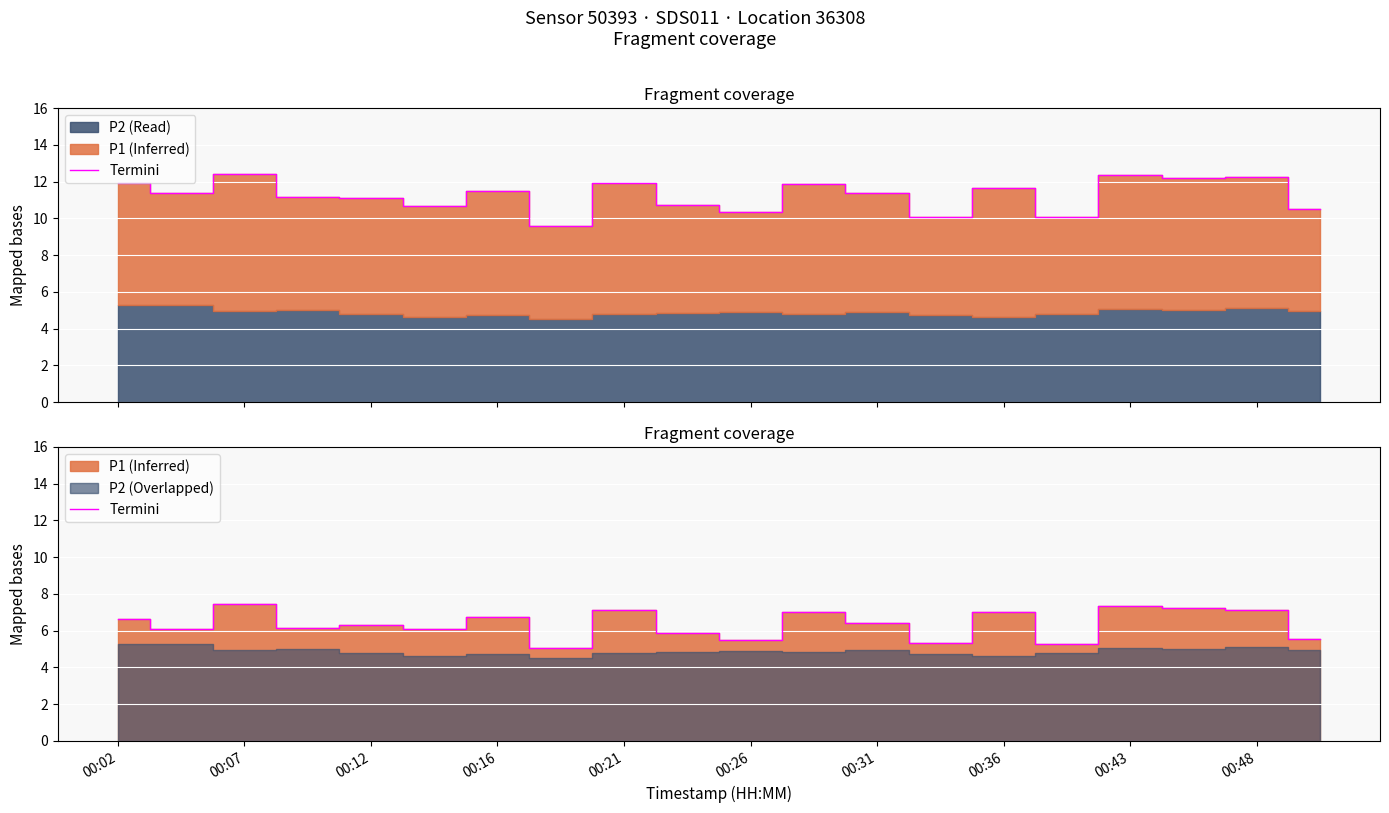

Reading left to right, transcribe all the data shown in this chart.

6.7	6.1	7.5	6.2	6.3	6.1	6.8	5.1	7.1	5.9	5.5	7.0	6.4	5.3	7.0	5.3	7.3	7.2	7.1	5.5